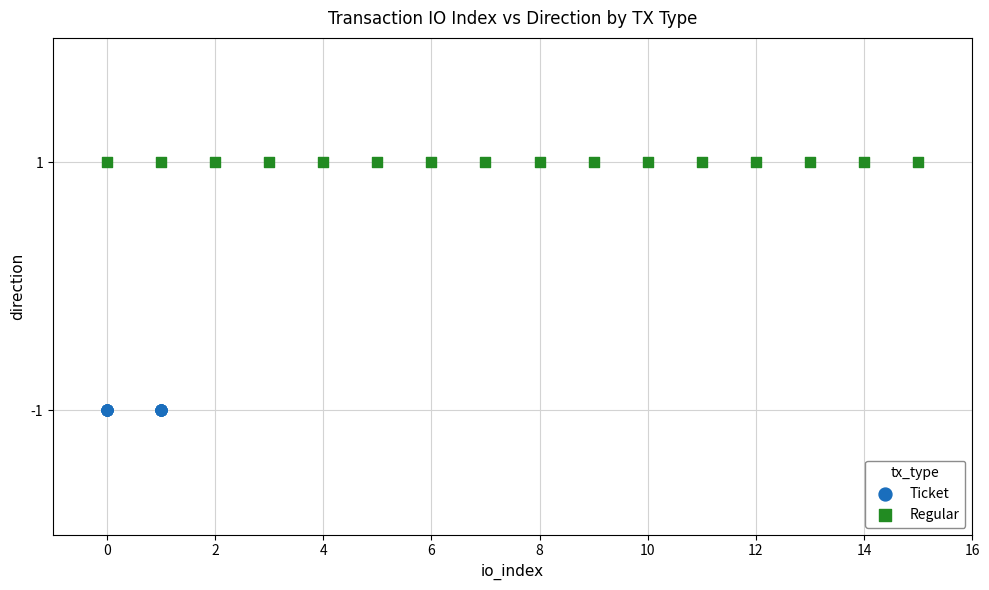

What are all the series names shown in the legend?

Ticket, Regular